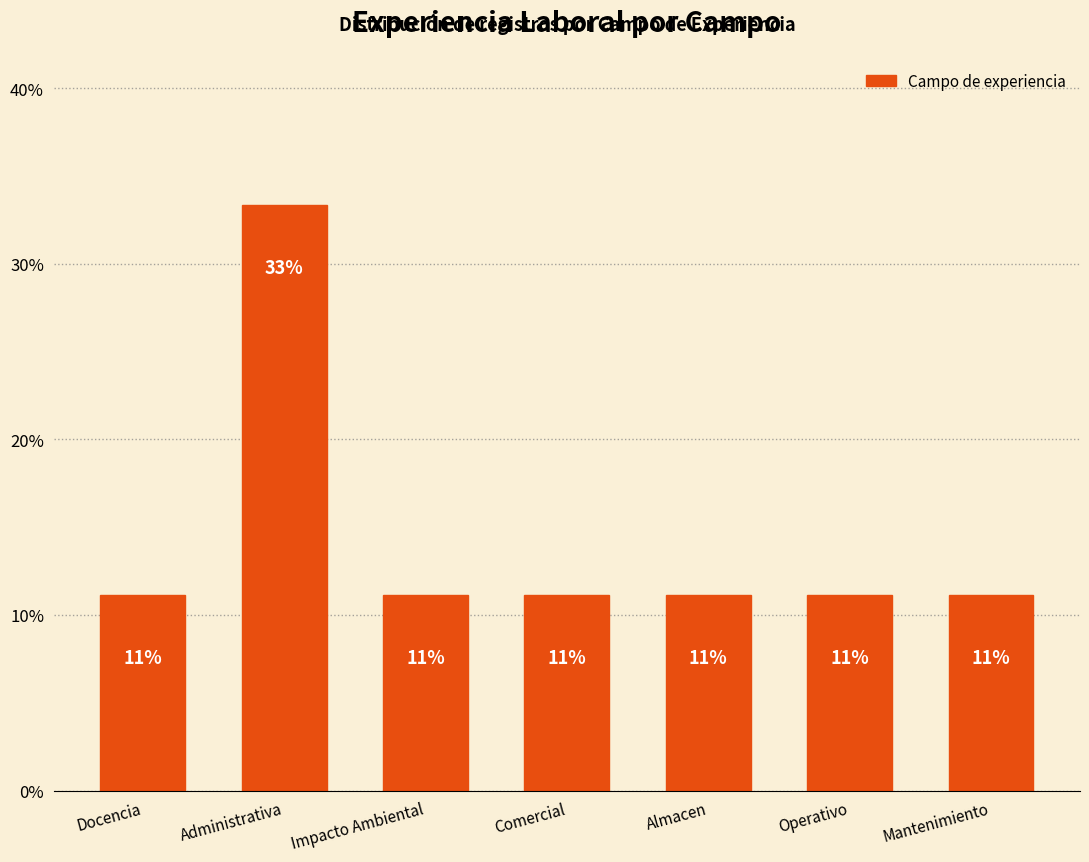

Rank the categories by value from lowest to highest.

Docencia, Impacto Ambiental, Comercial, Almacen, Operativo, Mantenimiento, Administrativa